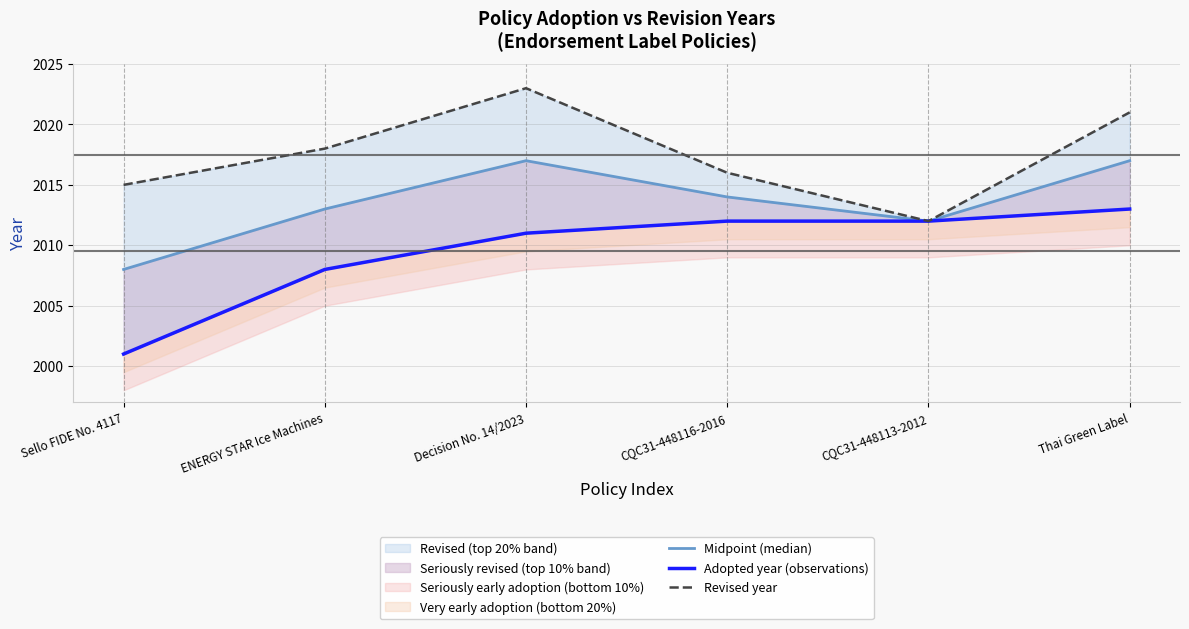

What is the difference between the Revised year values at Decision No. 14/2023 and CQC31-448116-2016?

7